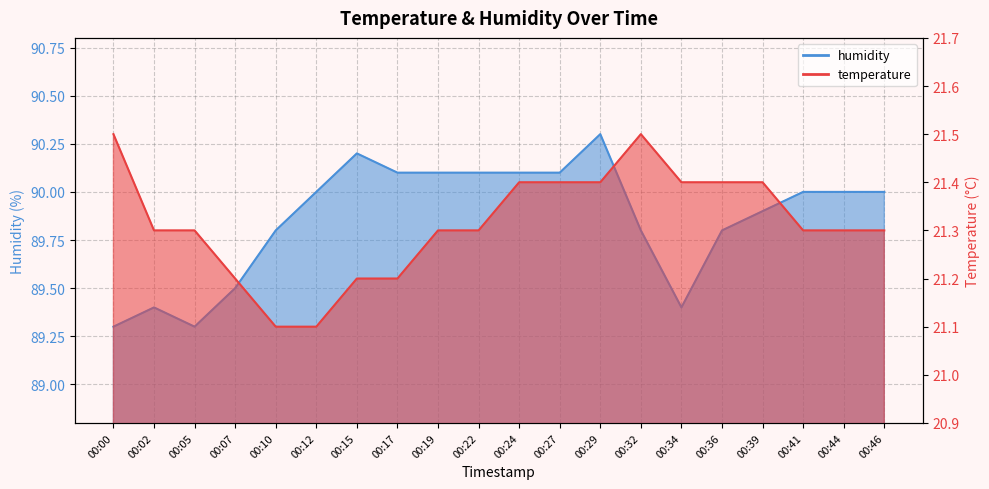

Reading right to left, what are all the values shown in this chart?

temperature: 00:46=21.3	00:44=21.3	00:41=21.3	00:39=21.4	00:36=21.4	00:34=21.4	00:32=21.5	00:29=21.4	00:27=21.4	00:24=21.4	00:22=21.3	00:19=21.3	00:17=21.2	00:15=21.2	00:12=21.1	00:10=21.1	00:07=21.2	00:05=21.3	00:02=21.3	00:00=21.5
humidity: 00:46=90.0	00:44=90.0	00:41=90.0	00:39=89.9	00:36=89.8	00:34=89.4	00:32=89.8	00:29=90.3	00:27=90.1	00:24=90.1	00:22=90.1	00:19=90.1	00:17=90.1	00:15=90.2	00:12=90.0	00:10=89.8	00:07=89.5	00:05=89.3	00:02=89.4	00:00=89.3